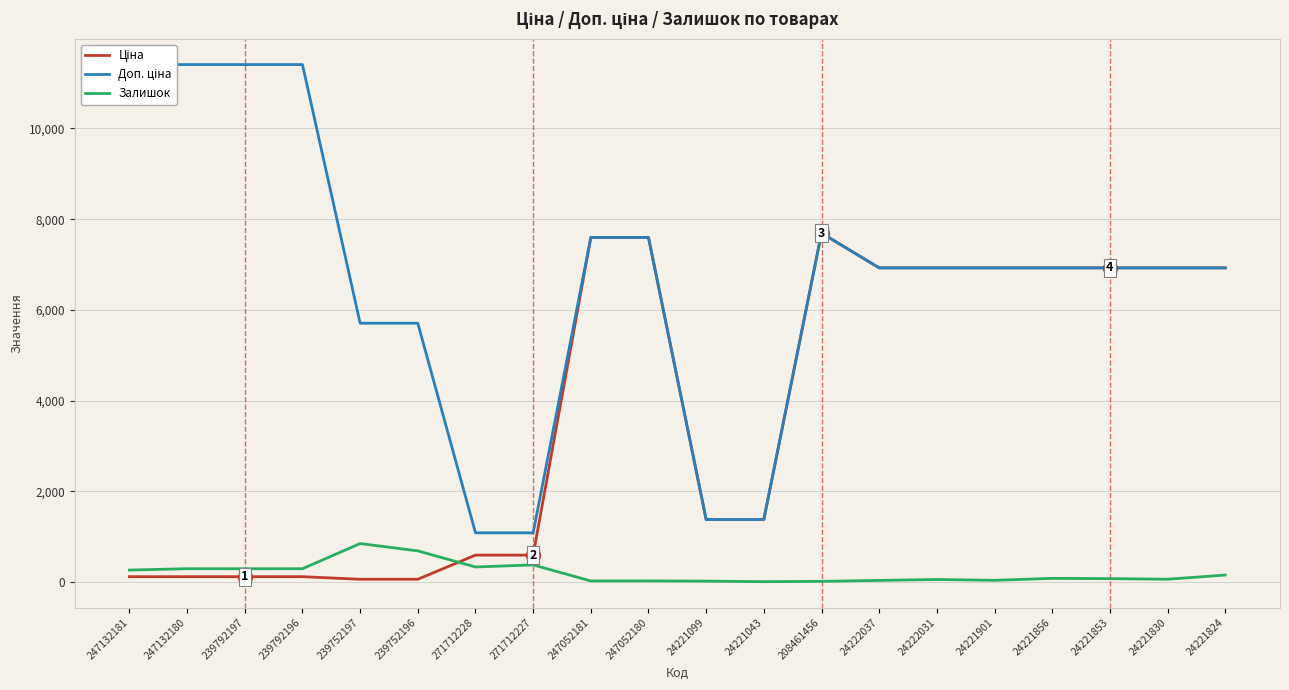

Reading left to right, list all the values displayed in this chart.

Ціна: 114.1	114.1	114.1	114.1	57.0	57.0	589.9	589.9	7596.5	7596.5	1375.4	1375.4	7693.1	6925.7	6925.7	6925.7	6925.7	6925.7	6925.7	6925.7
Доп. ціна: 11410.0	11410.0	11410.0	11410.0	5705.0	5705.0	1081.7	1081.7	7596.5	7596.5	1375.0	1375.0	7693.1	6925.7	6925.7	6925.7	6925.7	6925.7	6925.7	6925.7
Залишок: 260.0	290.0	289.0	290.0	845.0	683.0	328.0	374.0	20.0	21.0	16.0	4.0	11.0	32.0	52.0	34.0	77.0	71.0	58.0	150.0